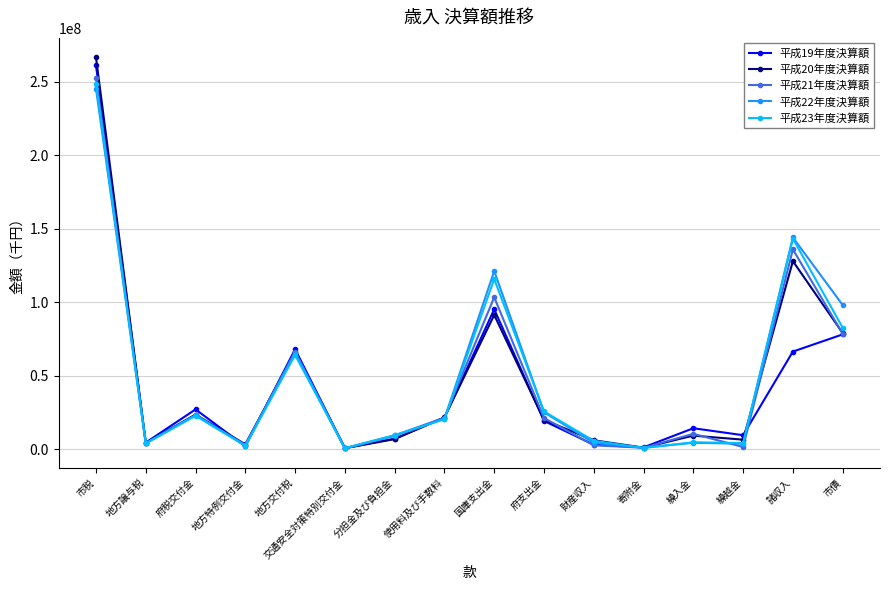

Does the chart display data point markers on the line(s)?

Yes